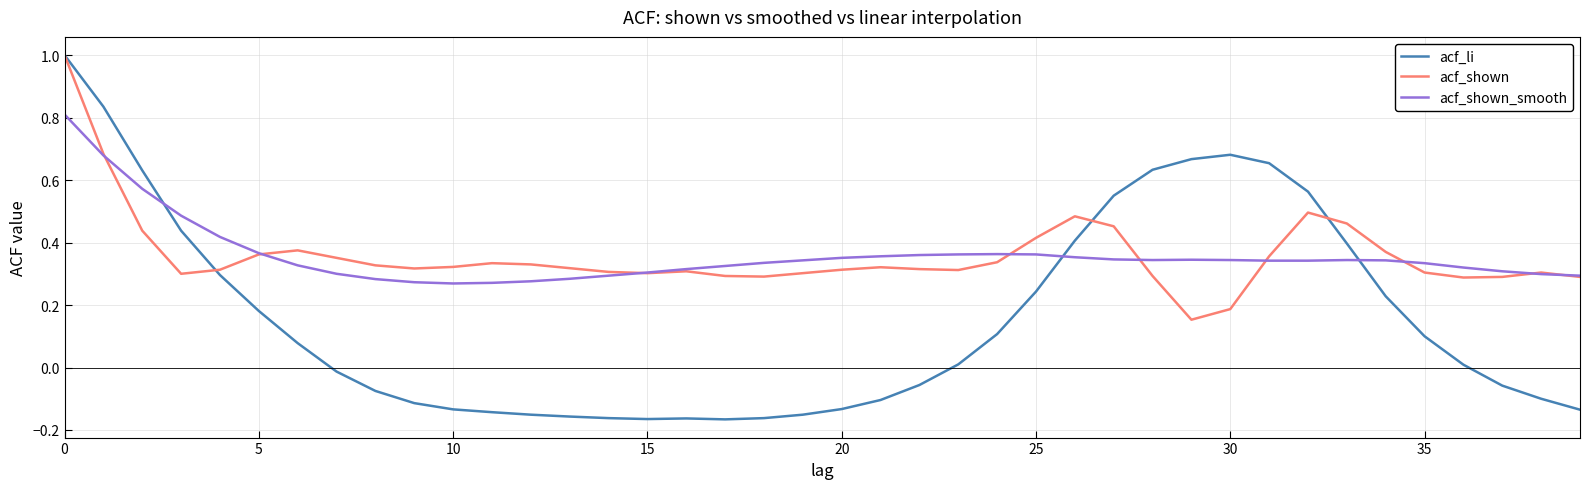

Which series has the largest range (max minus min)?

acf_li